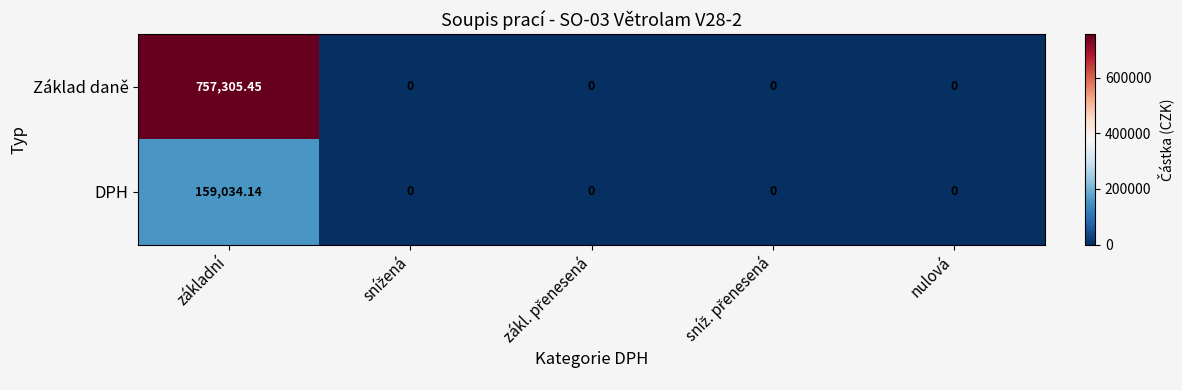

Rank the series by their maximum value, from lowest to highest.

DPH, Základ daně